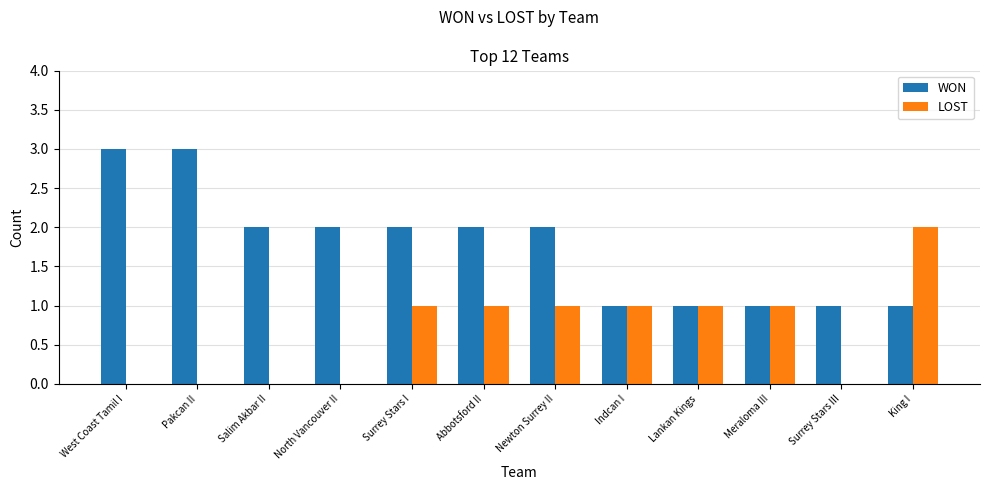

What are all the series names shown in the legend?

WON, LOST